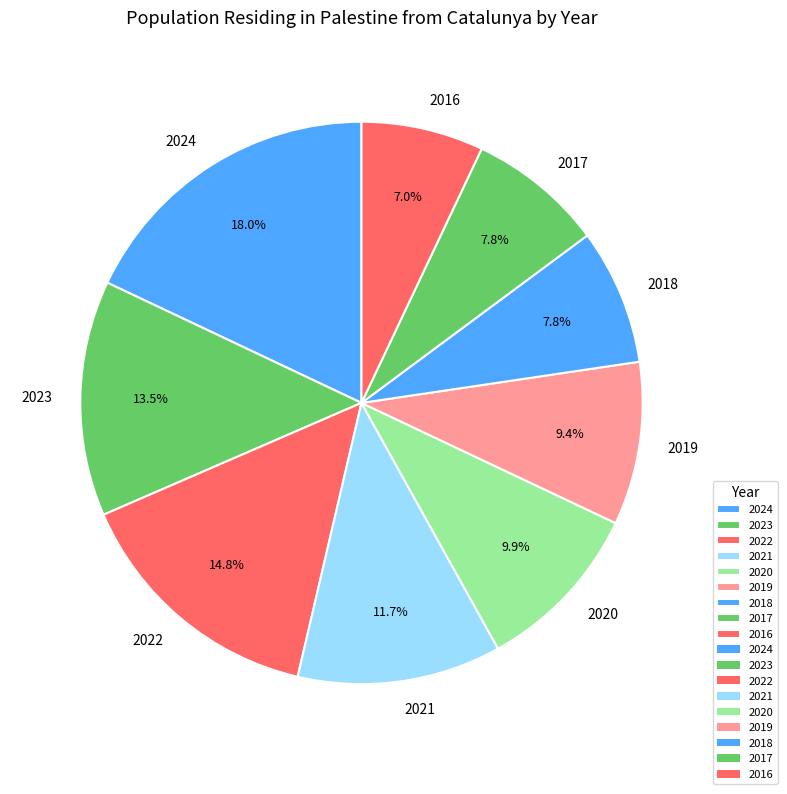

What percentage is the 2016 slice, to the nearest percent?

7%